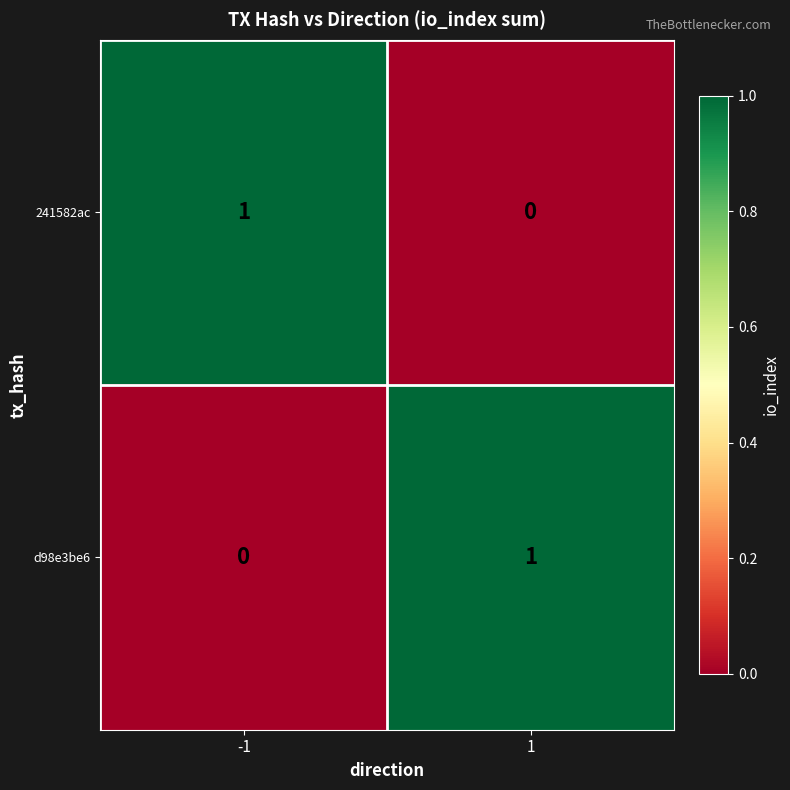

Is the value of d98e3be6 at -1 greater than the value of 241582ac at -1?

No